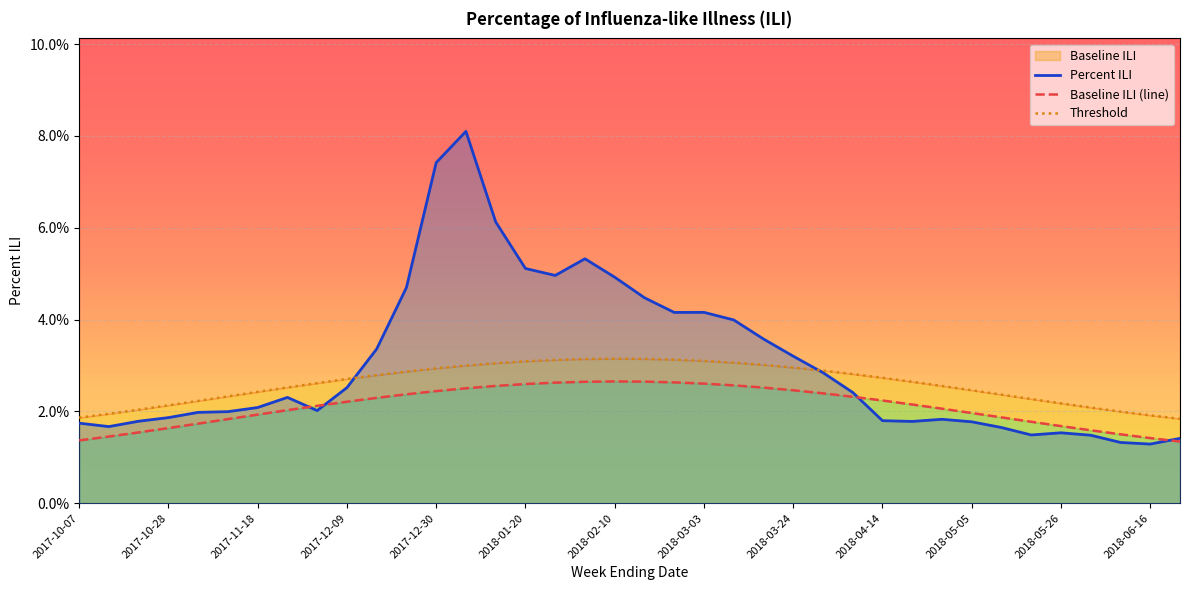

Which series has the widest spread of values?

Percent ILI